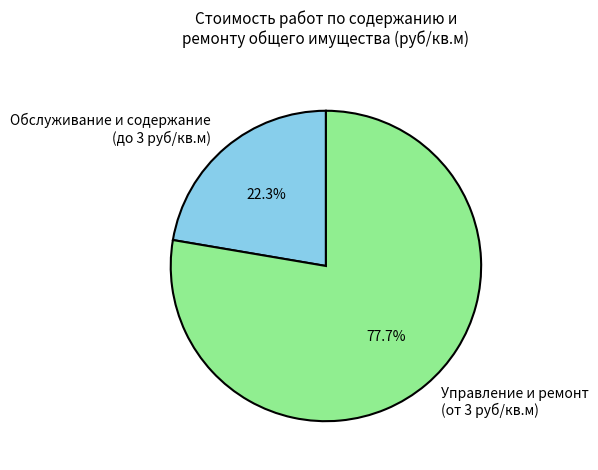

Combined, do Управление и ремонт (от 3 руб/кв.м) and Обслуживание и содержание (до 3 руб/кв.м) account for over 50%?

Yes